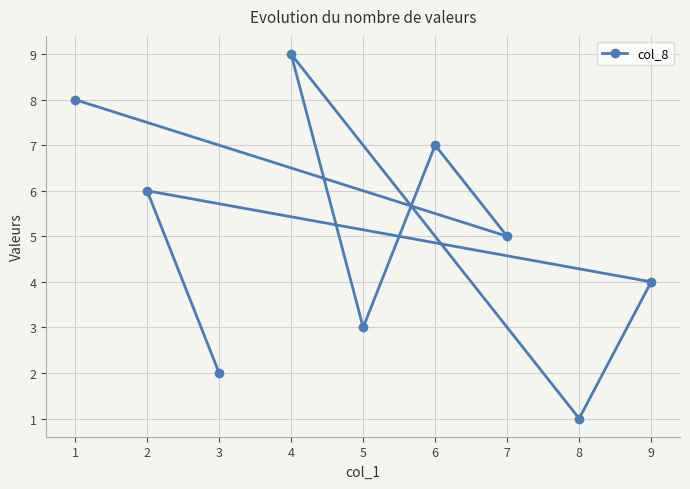

List the labels in order of value, largest first.

4, 1, 6, 2, 7, 9, 5, 3, 8